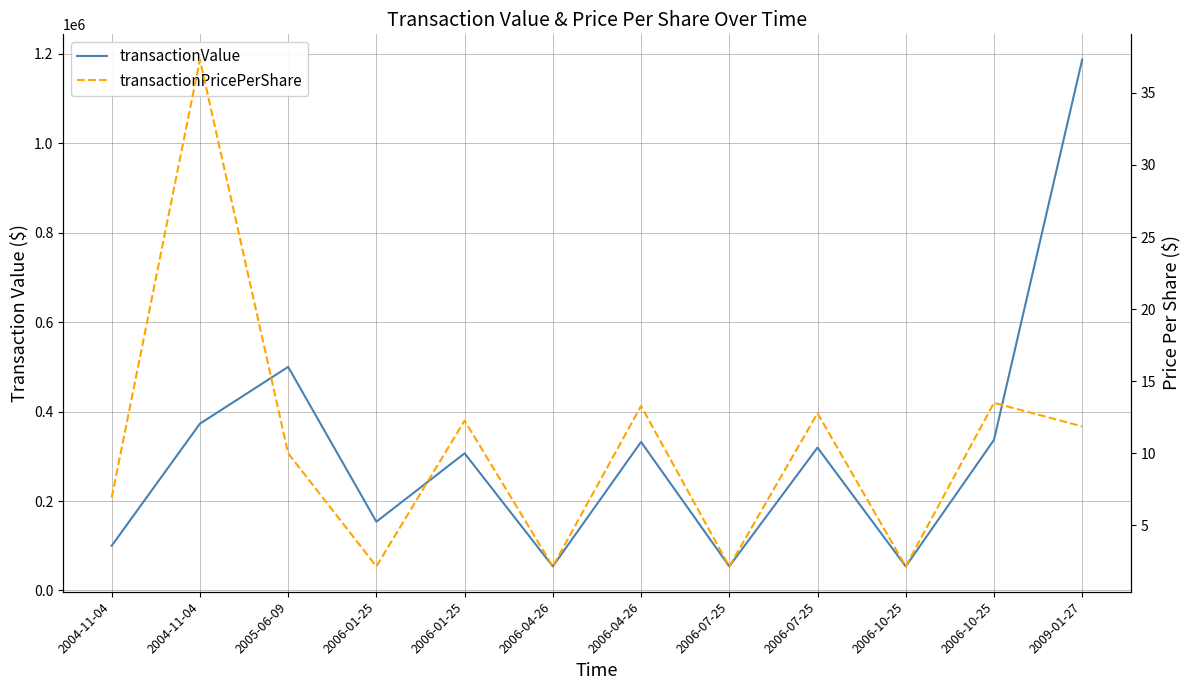

Reading left to right, list all the values displayed in this chart.

transactionValue: 99997.0	373000.0	500000.0	153816.0	306750.0	54000.0	332250.0	54000.0	319500.0	53864.0	336650.0	1187000.0
transactionPricePerShare: 6.9	37.3	10.0	2.2	12.3	2.2	13.3	2.2	12.8	2.2	13.5	11.9